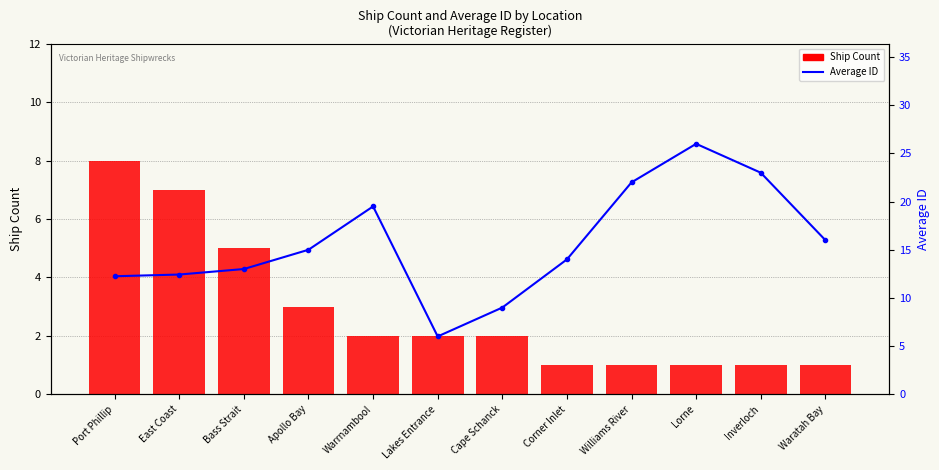

The value of Average ID at Warrnambool is 19.5. True or false?

True